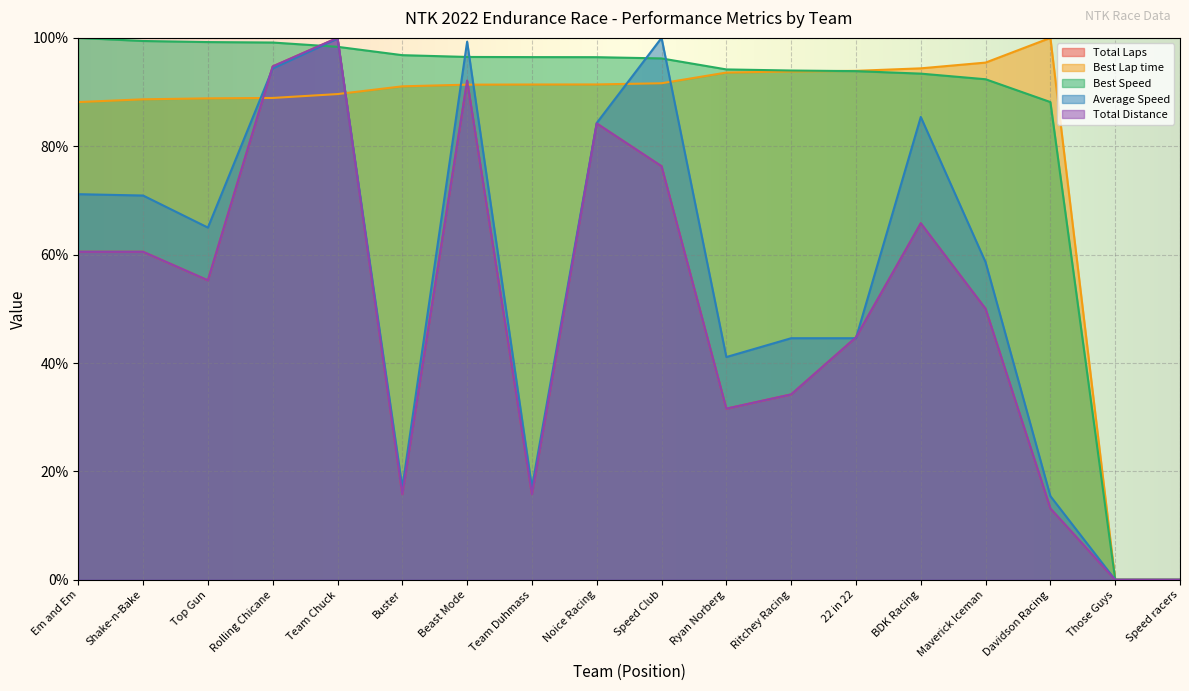

How many interior local peaks does the Best Lap time series have?

1